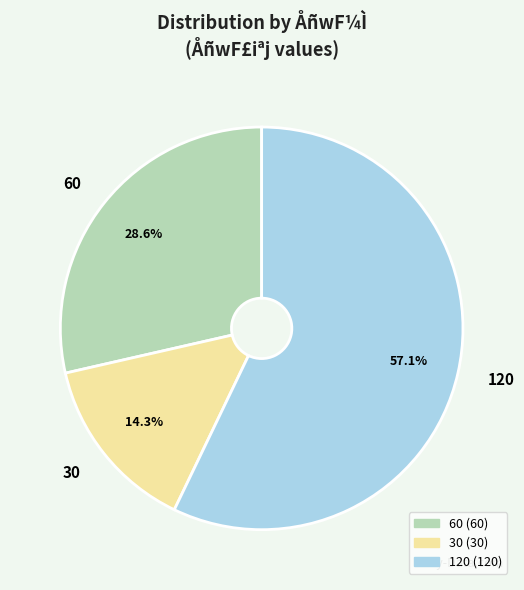

To the nearest percent, what percentage of the pie is 120?

57%